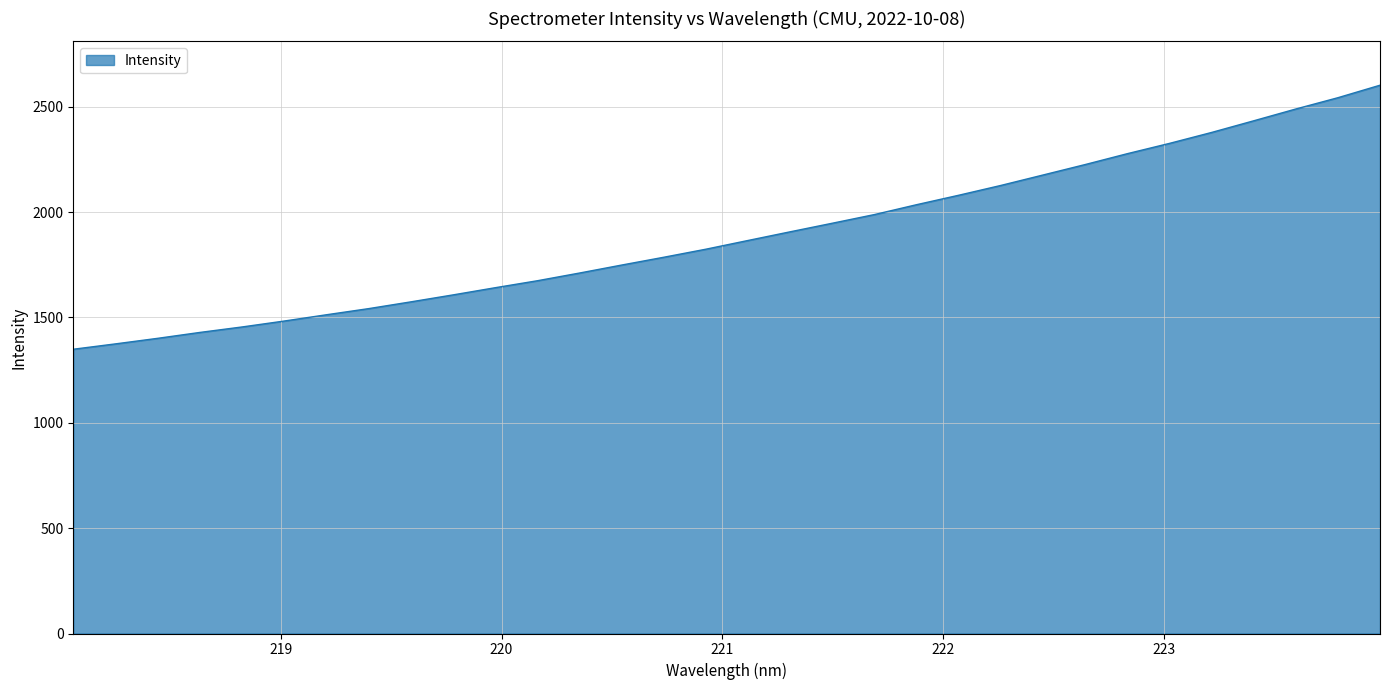

What is the minimum value shown in the chart?

1349.0